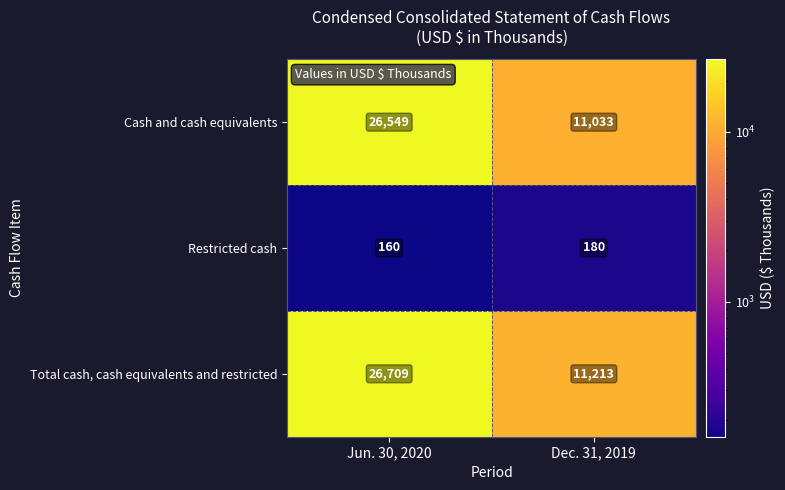

Which series has the widest spread of values?

Cash and cash equivalents